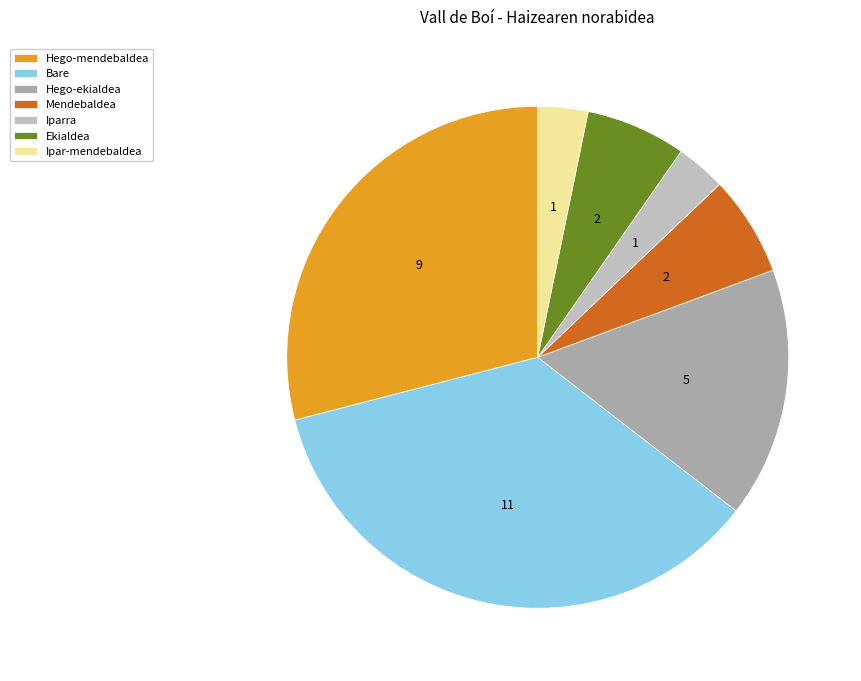

How many segments does this pie chart have?

7